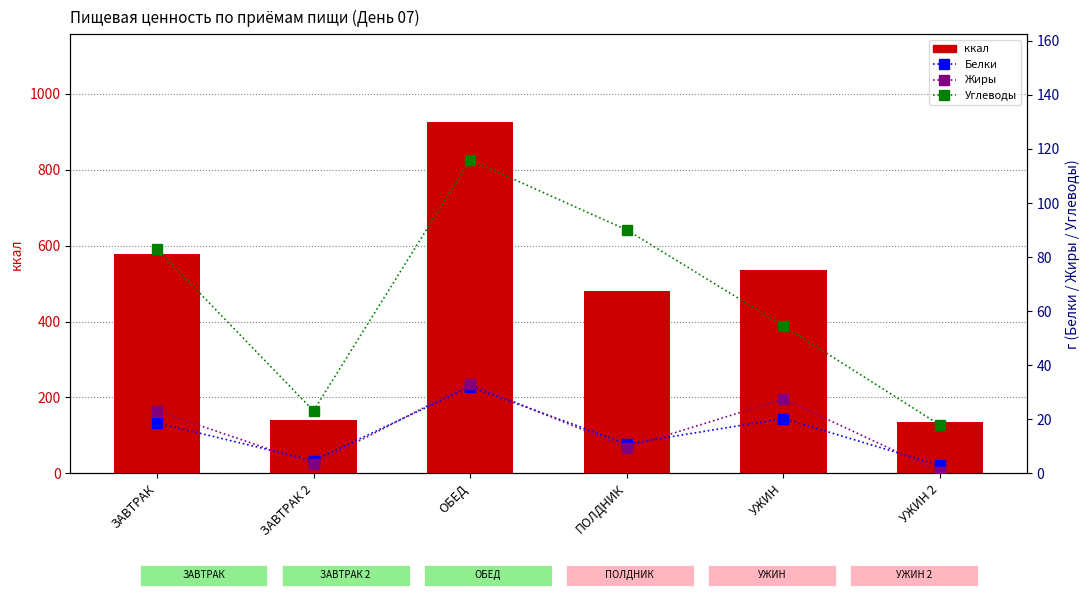

Read the Жиры value at УЖИН.

27.5